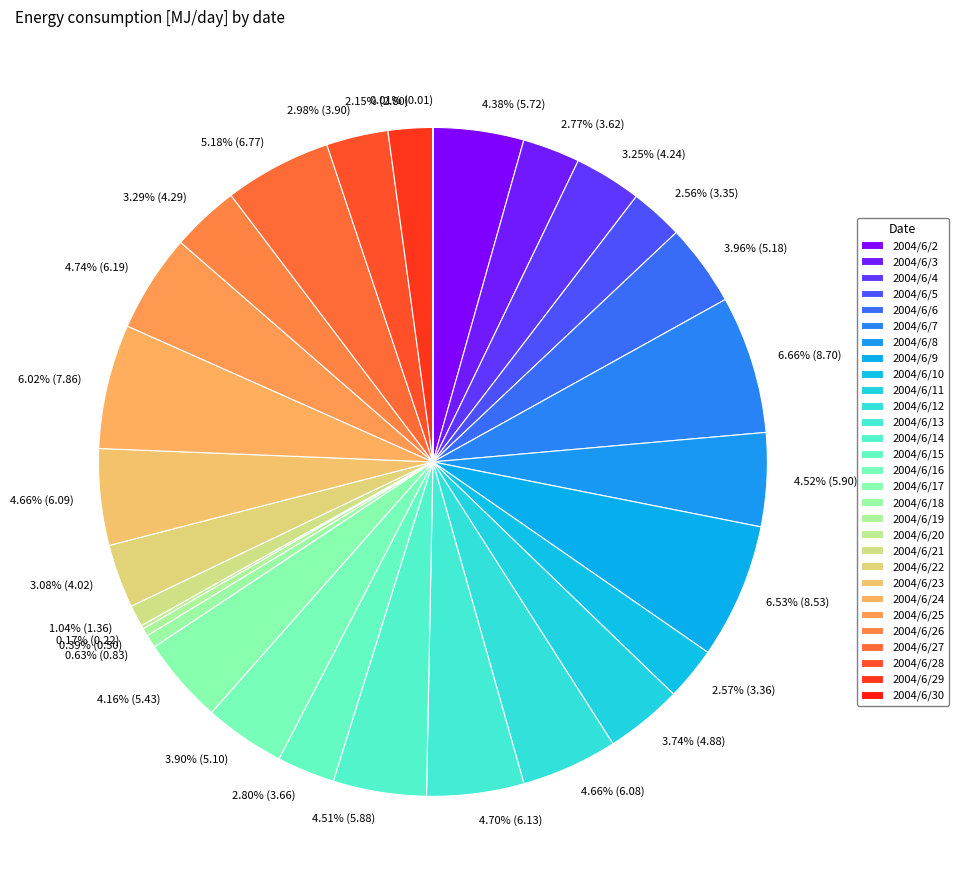

What percentage is NOT represented by 2004/6/19?

99.6%